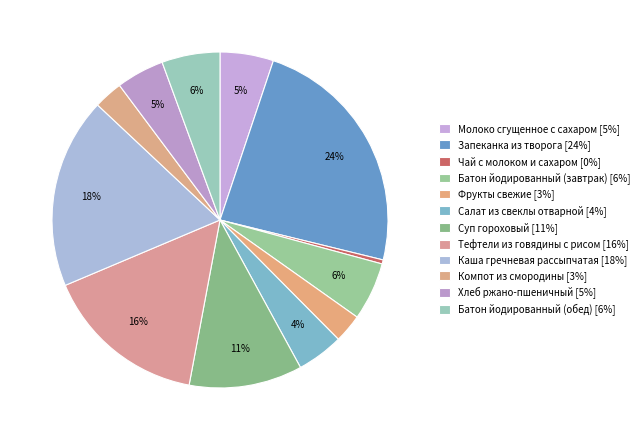

Is it true that Каша гречневая рассыпчатая is 29% of the pie?

False